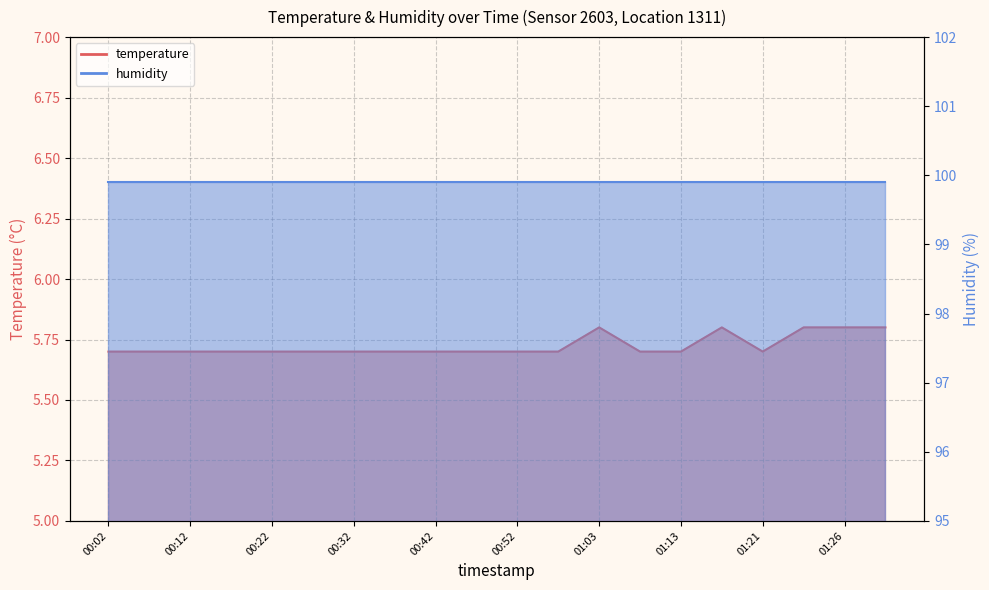

How many points are higher than both their immediate neighbors (excluding endpoints)?

2